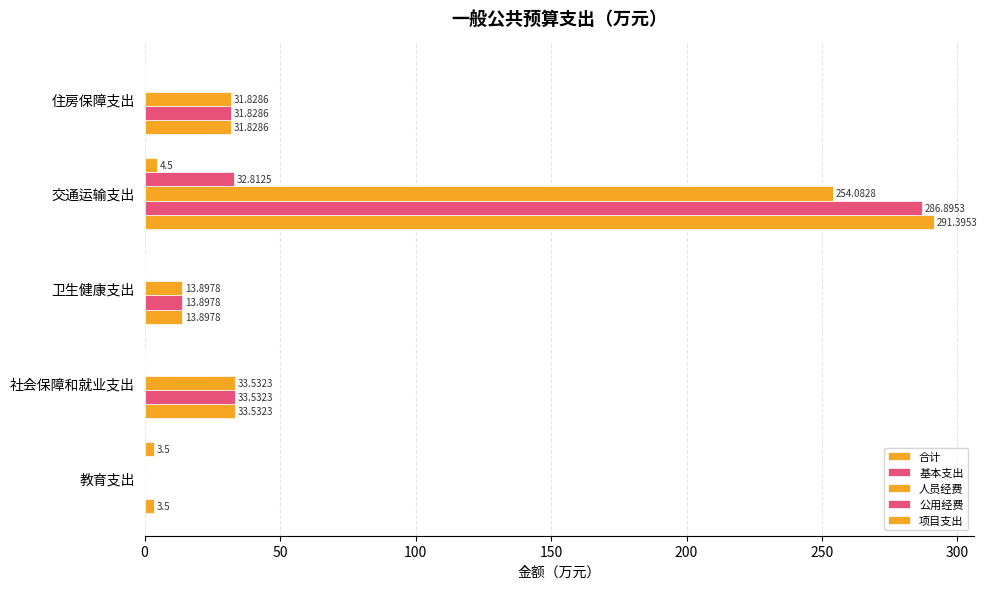

How many data points does each series have?

5